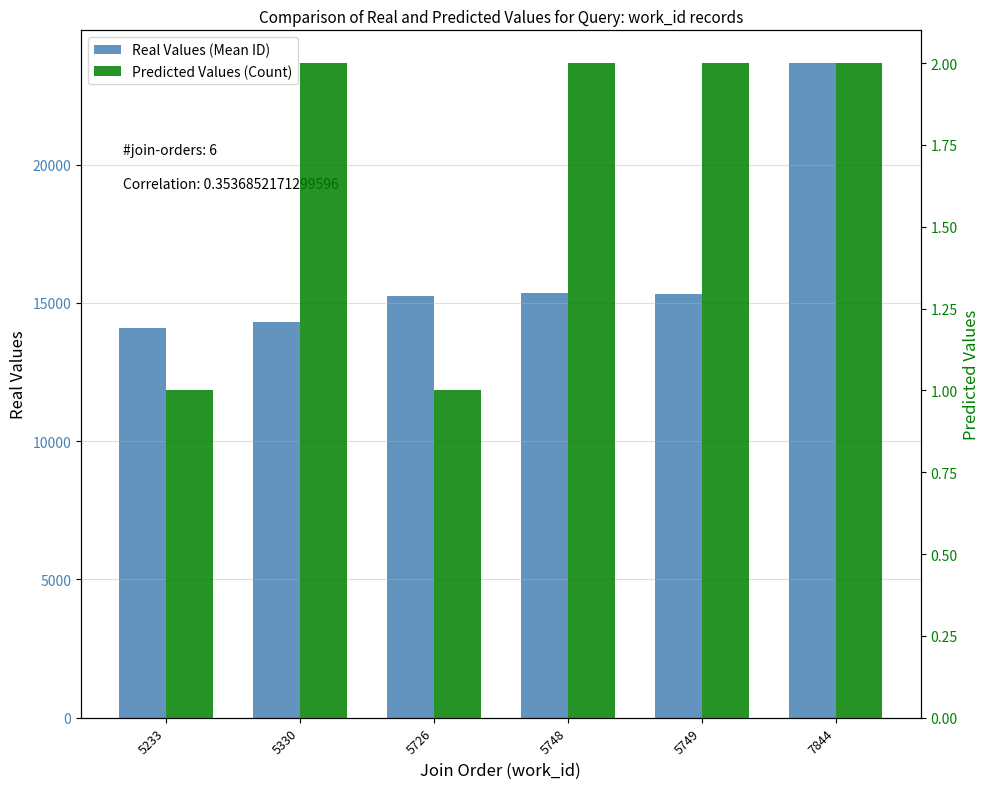

How many series are shown in this chart?

2